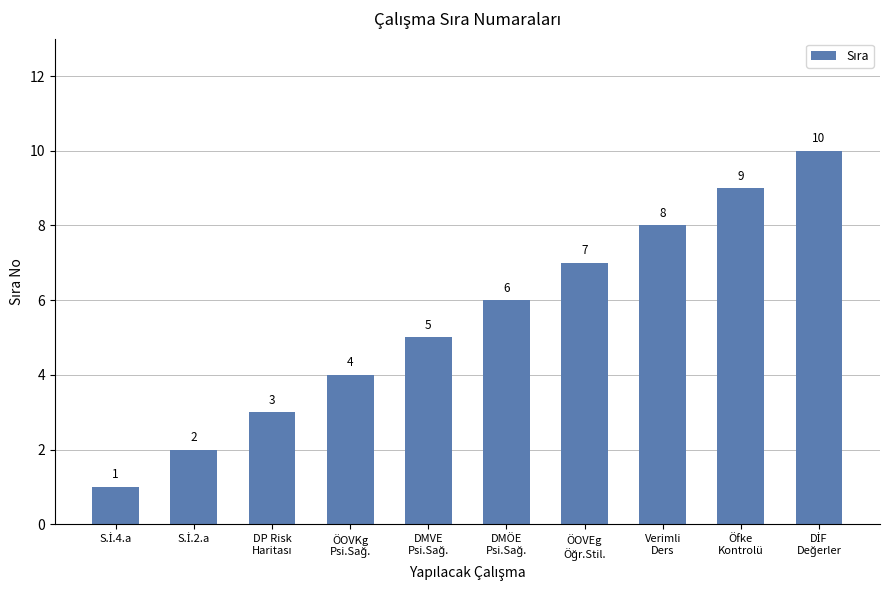

Count the number of categories in the chart.

10